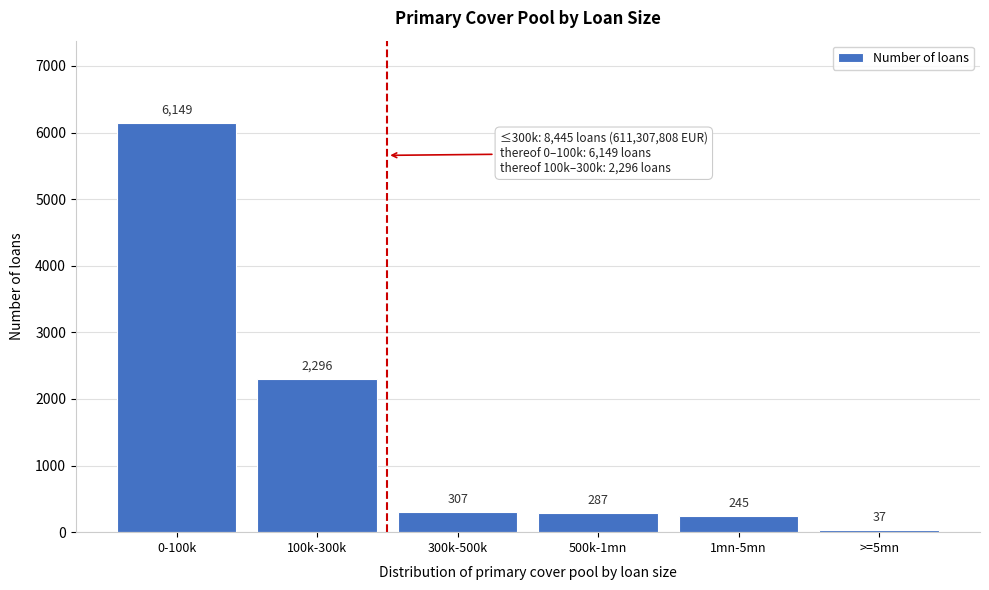

Reading left to right, transcribe all the data shown in this chart.

0-100k=6149	100k-300k=2296	300k-500k=307	500k-1mn=287	1mn-5mn=245	>=5mn=37